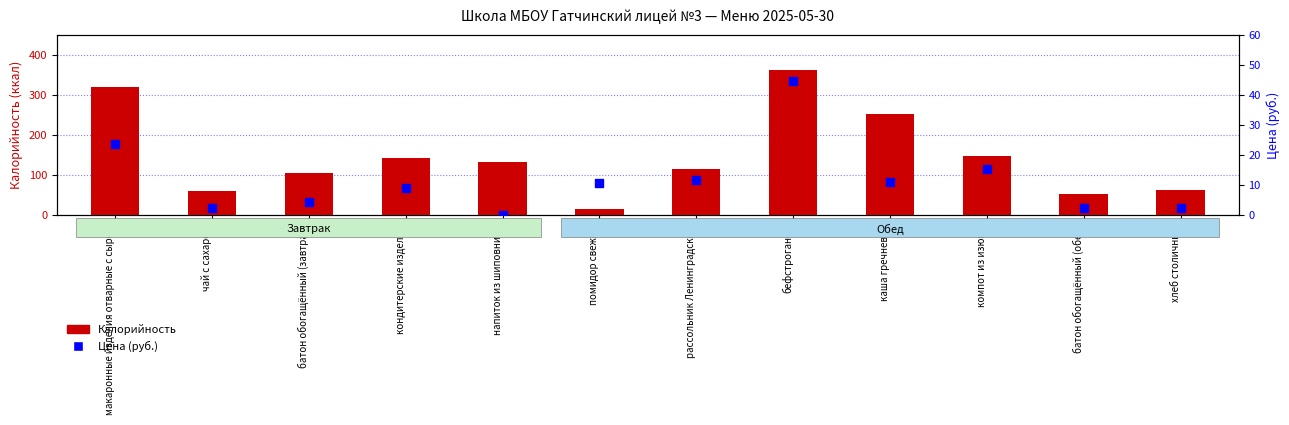

Which series reaches the minimum Y coordinate?

Цена (руб.)